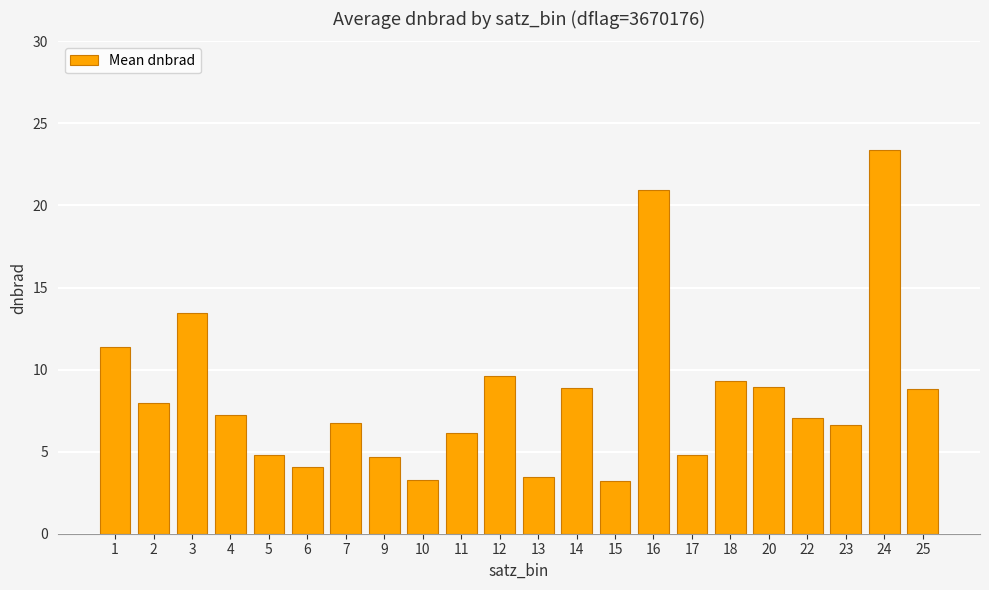

What is the change in value from 17 to 18?

+4.5